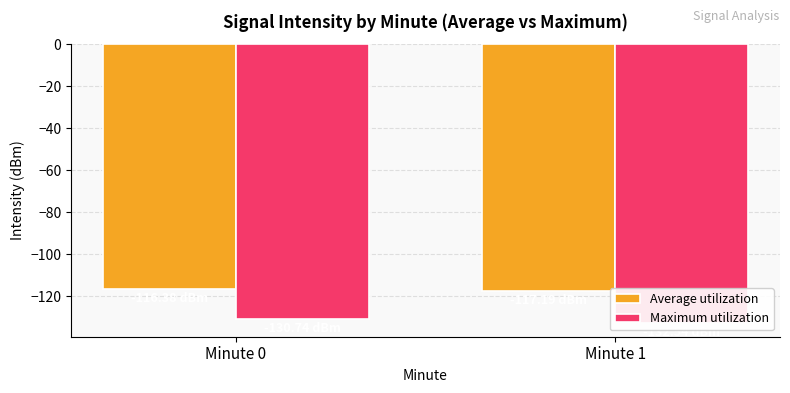

What is the sum of the Average utilization values at Minute 0 and Minute 1?

-233.6